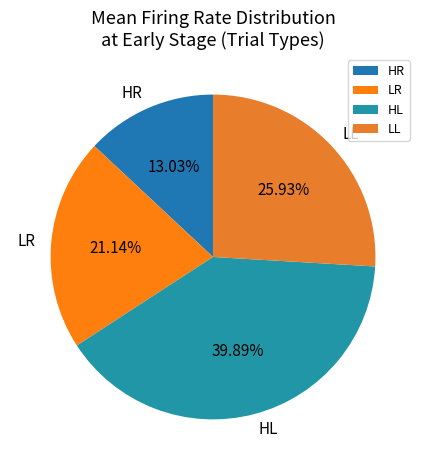

Is it true that HR is 2% of the pie?

False